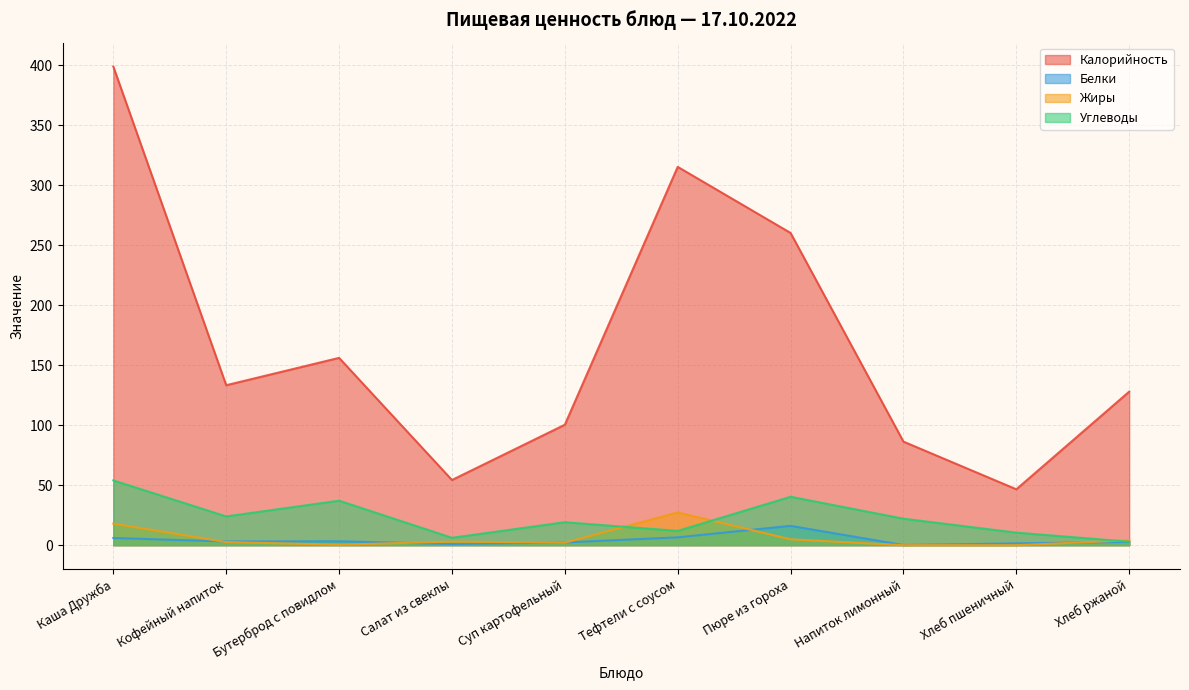

How many data points does each series have?

10